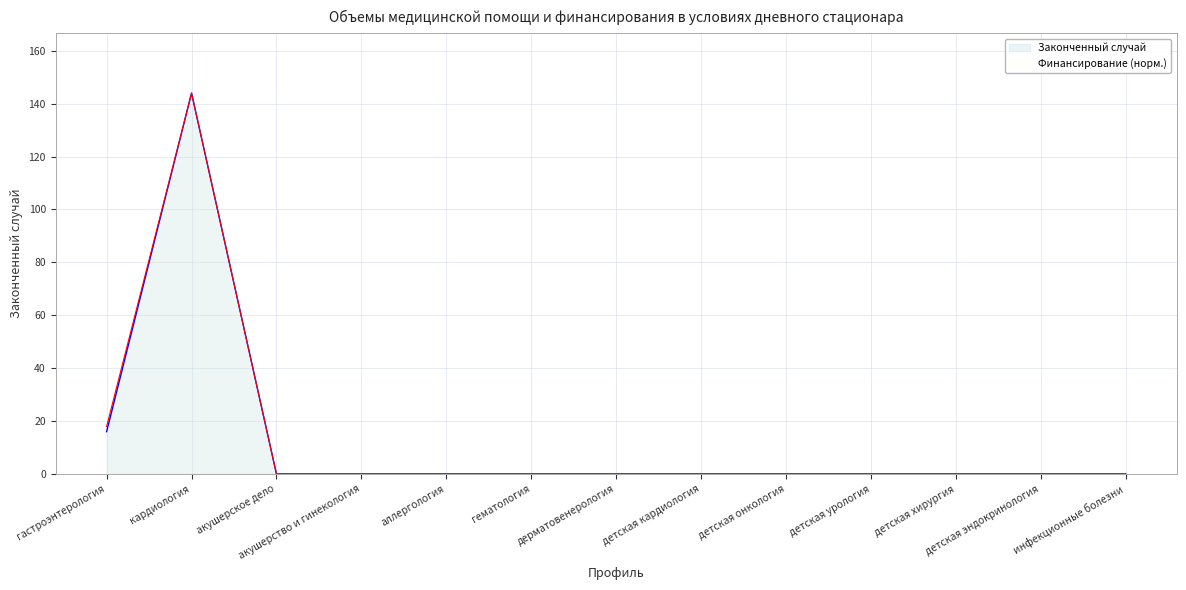

Reading left to right, transcribe all the data shown in this chart.

Законченный случай: 16.0	144.0	0.0	0.0	0.0	0.0	0.0	0.0	0.0	0.0	0.0	0.0	0.0
Финансирование, руб.: 17.9	144.0	0.0	0.0	0.0	0.0	0.0	0.0	0.0	0.0	0.0	0.0	0.0